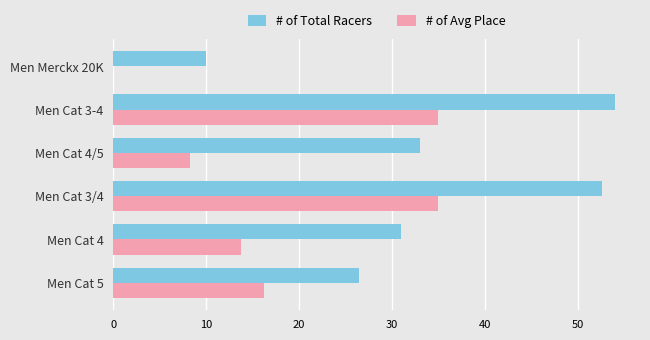

How many values in # of Avg Place are above zero?

5